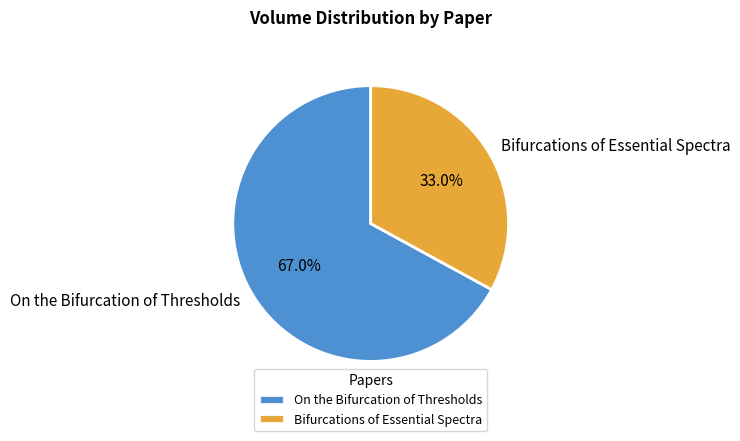

Which slice is the largest?

On the Bifurcation of Thresholds